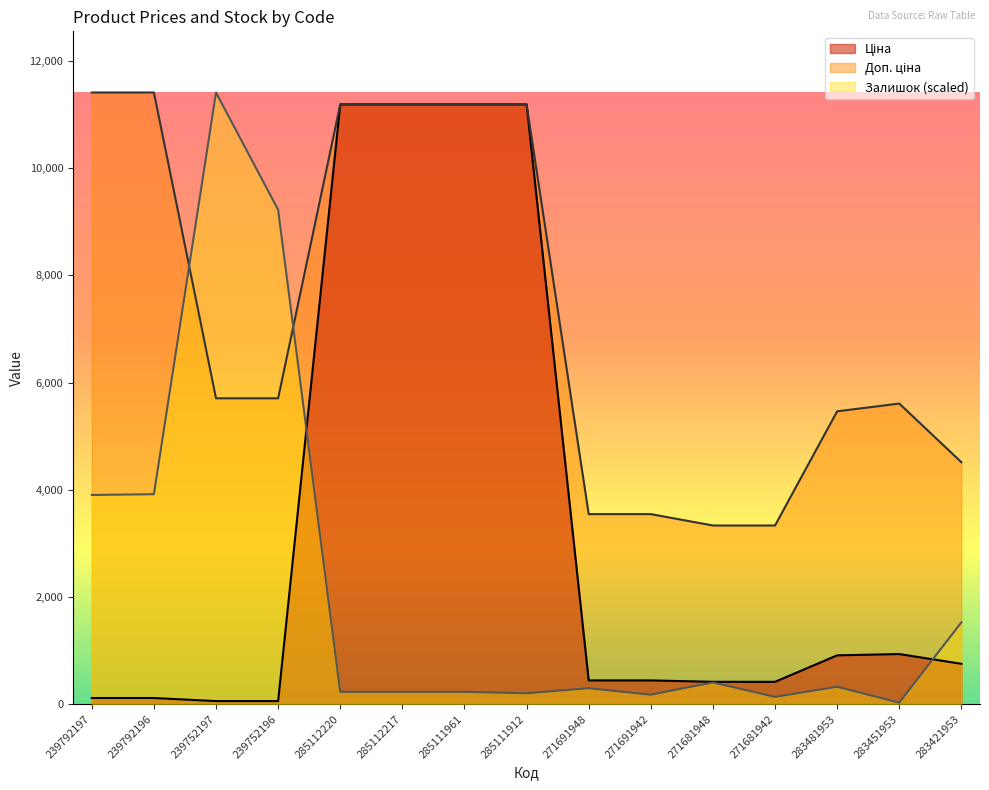

At which category is the sum across all series the highest?

285112220